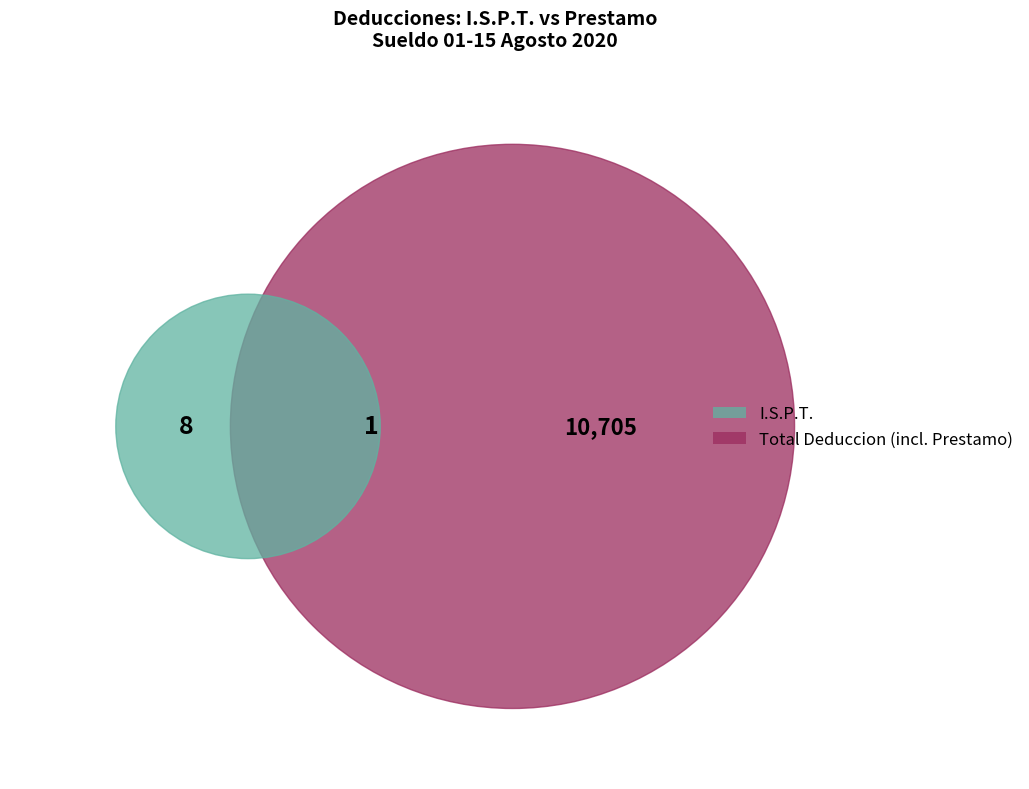

Does 9 account for over 50% of the chart?

No